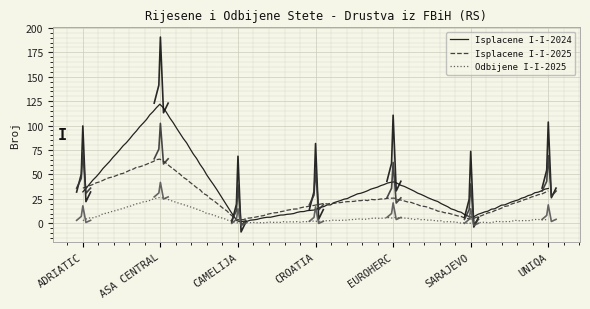

What is the difference between the Isplacene I-I-2024 values at CROATIA and EUROHERC?

29